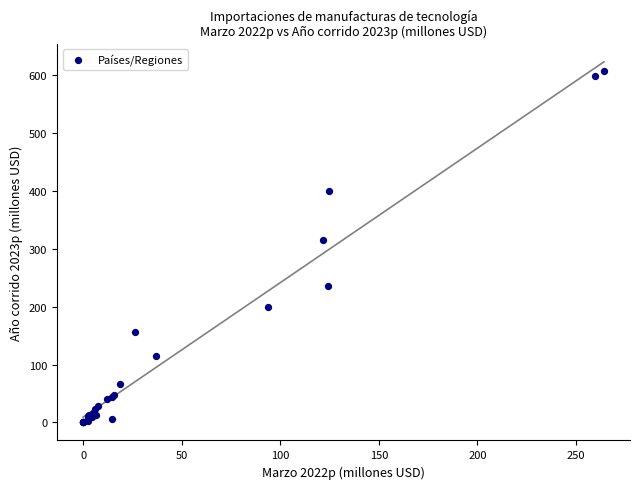

What Y value in the scatter plot is closest to 304?

315.9